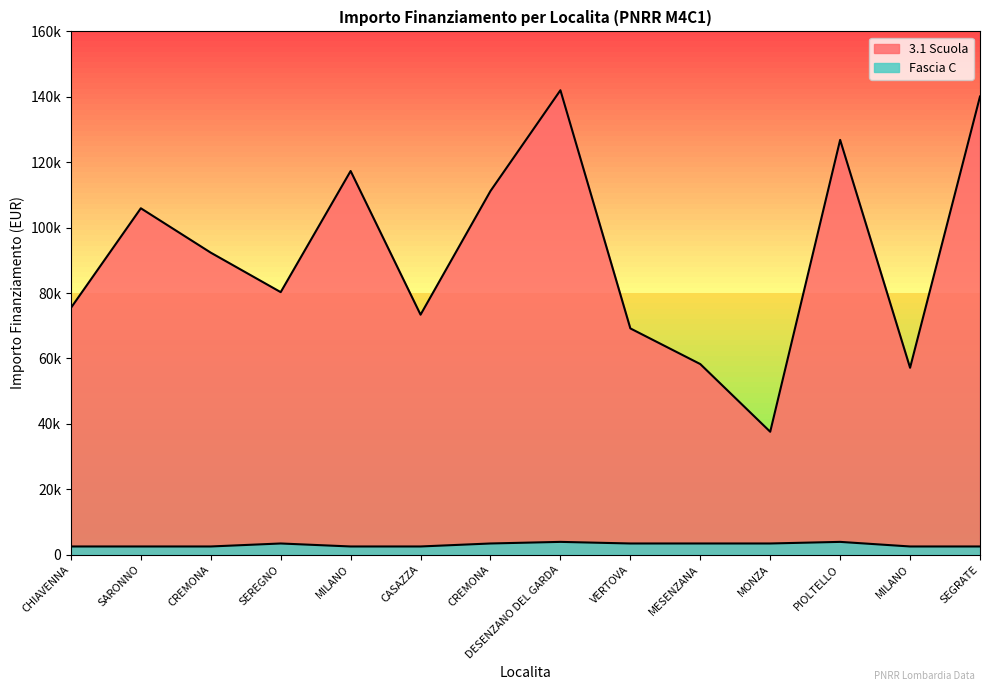

Where is 3.1 Scuola nearest to the value 89790?

CREMONA